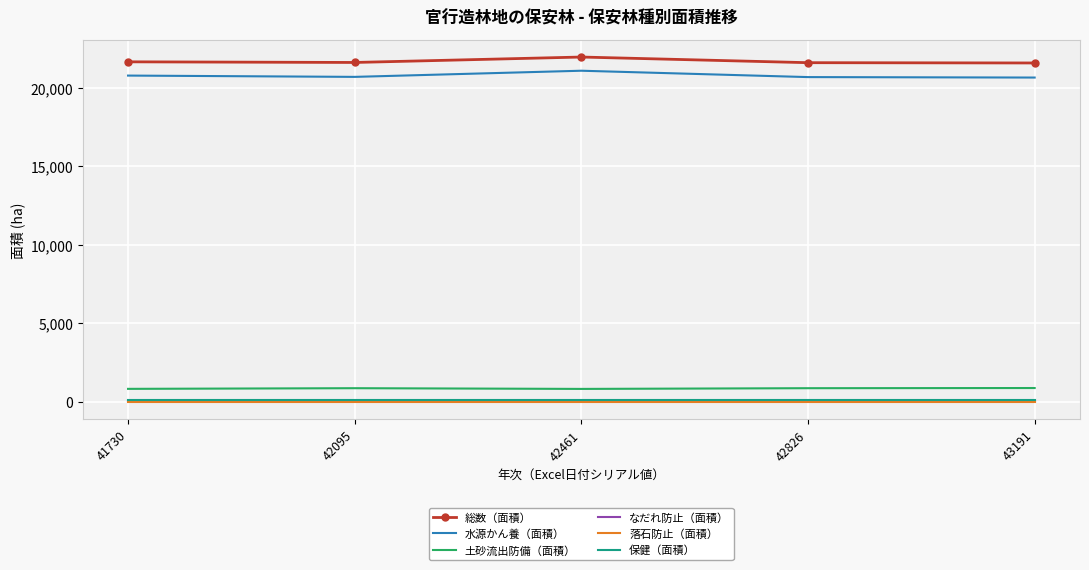

True or false: 水源かん養（面積） and 保健（面積） cross at least once.

False